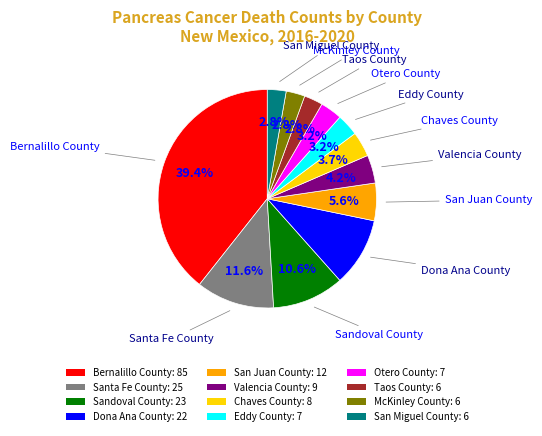

How much of the chart is everything except Chaves County?

96.3%